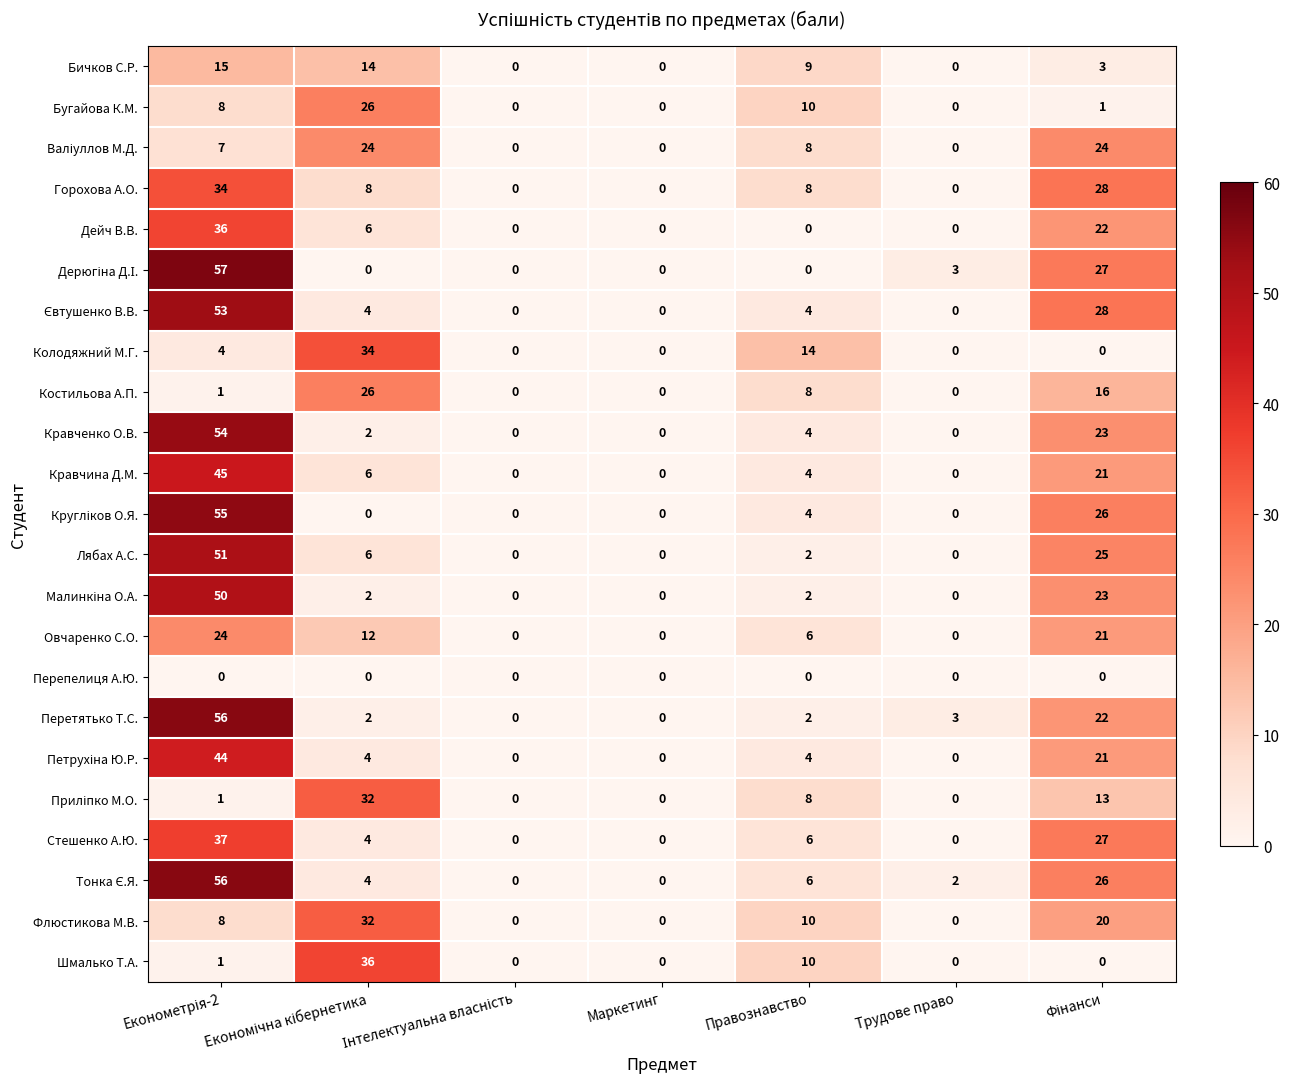

What is the spread (max minus min) of values at Правознавство?

14